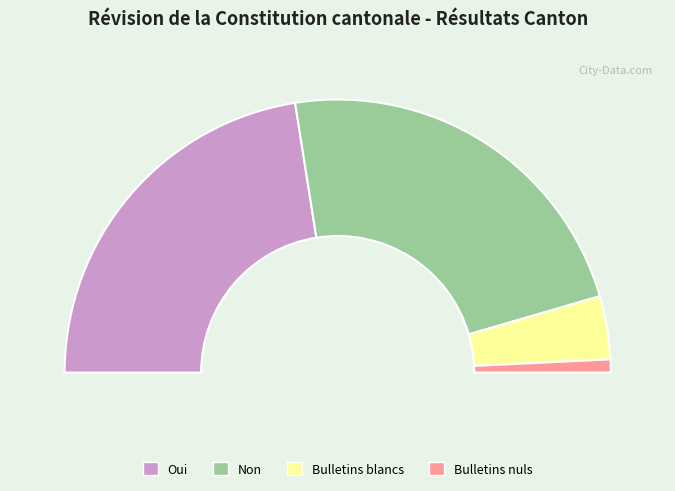

What is the total percentage of Oui and Bulletins nuls?

46.6%